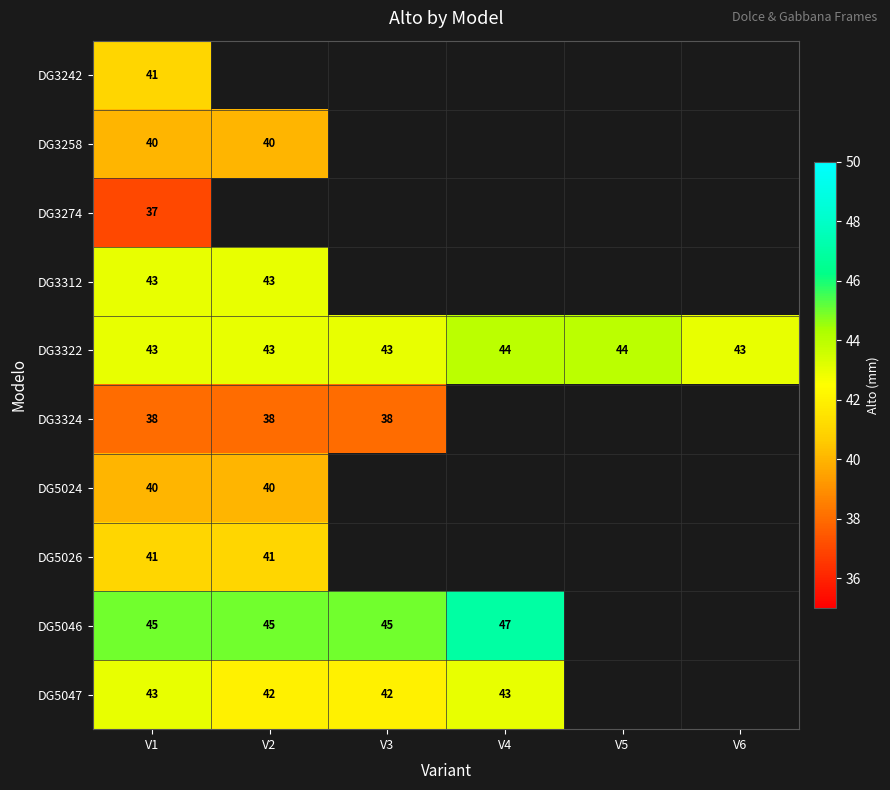

What is the total value across all series at V1?

411